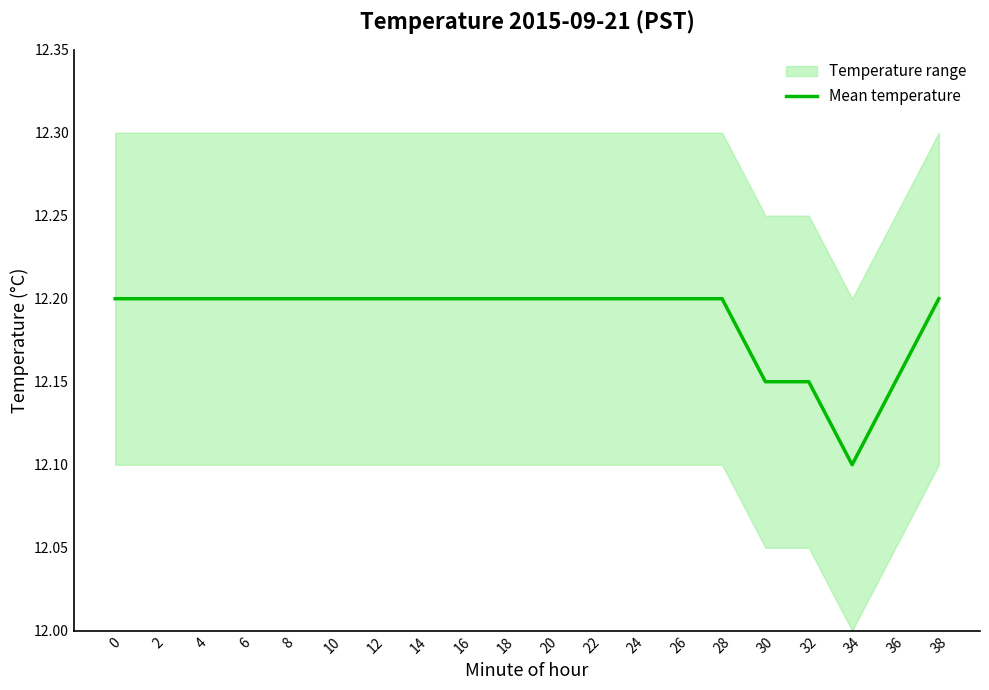

Does the chart display data point markers on the line(s)?

No